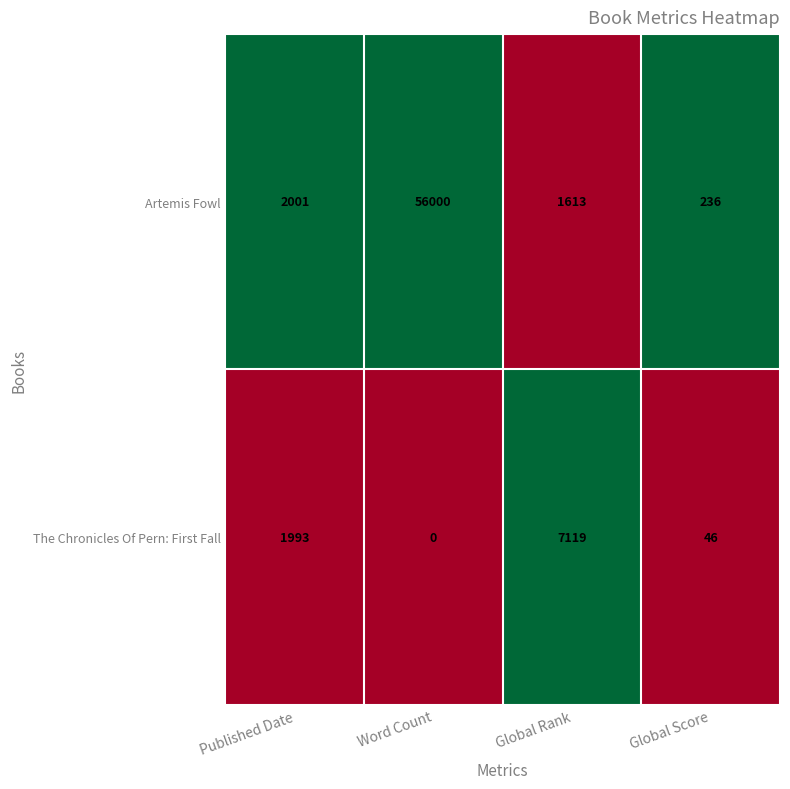

True or false: The Chronicles Of Pern: First Fall has a value of 1993 at Published Date.

True